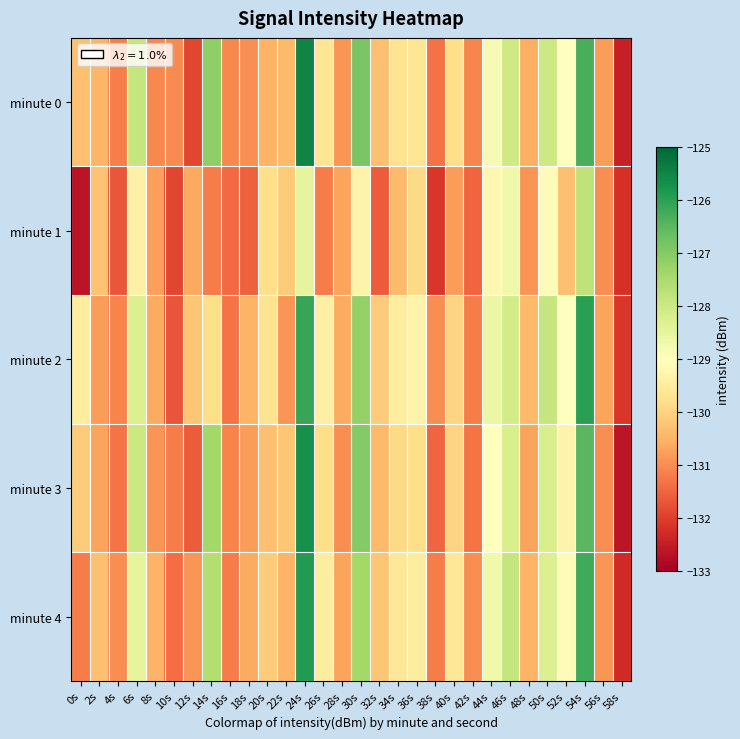

Rank the series at 46s from lowest to highest value.

minute 1, minute 3, minute 2, minute 0, minute 4